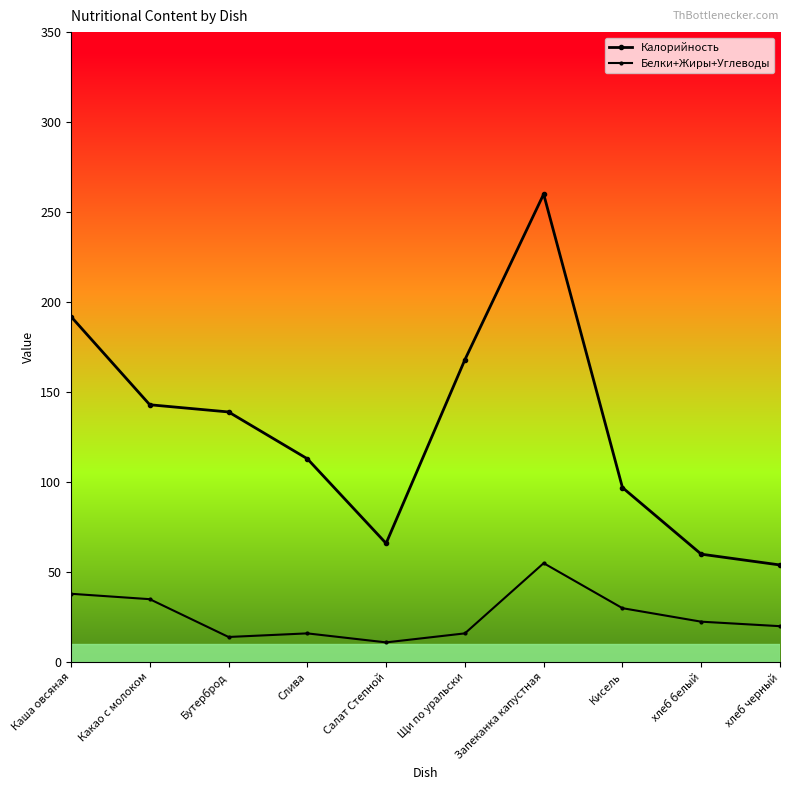

Is this an area chart (filled region under the line)?

No